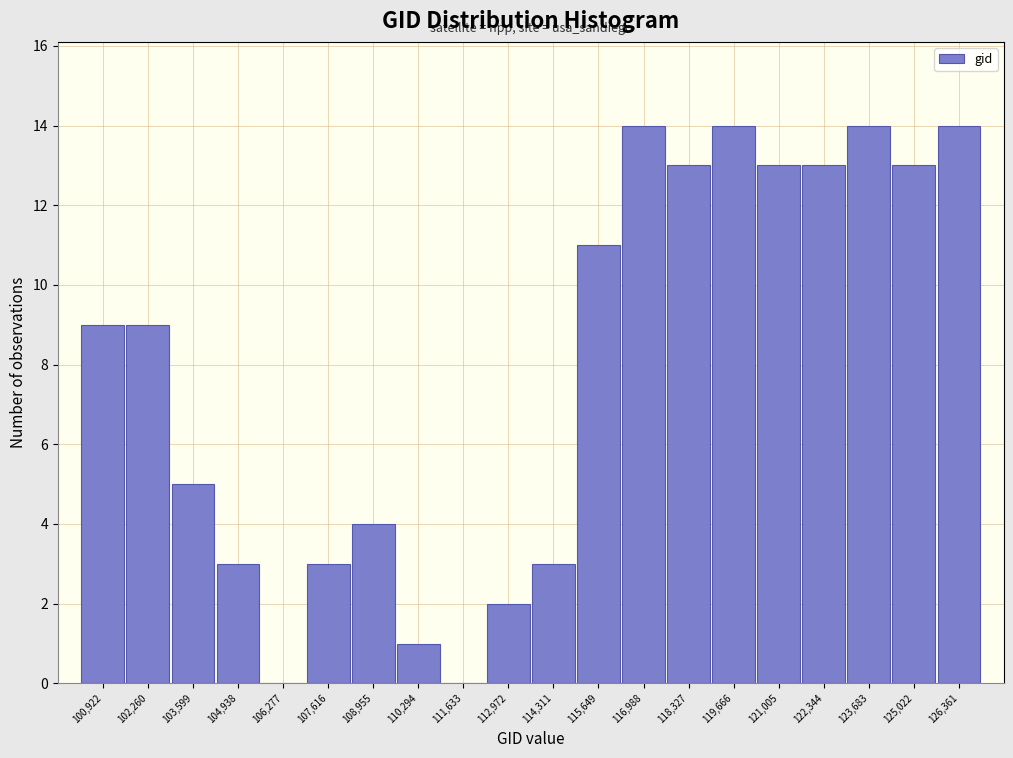

Reading left to right, extract all data points from this chart.

100,922=9	102,260=9	103,599=5	104,938=3	106,277=0	107,616=3	108,955=4	110,294=1	111,633=0	112,972=2	114,311=3	115,649=11	116,988=14	118,327=13	119,666=14	121,005=13	122,344=13	123,683=14	125,022=13	126,361=14